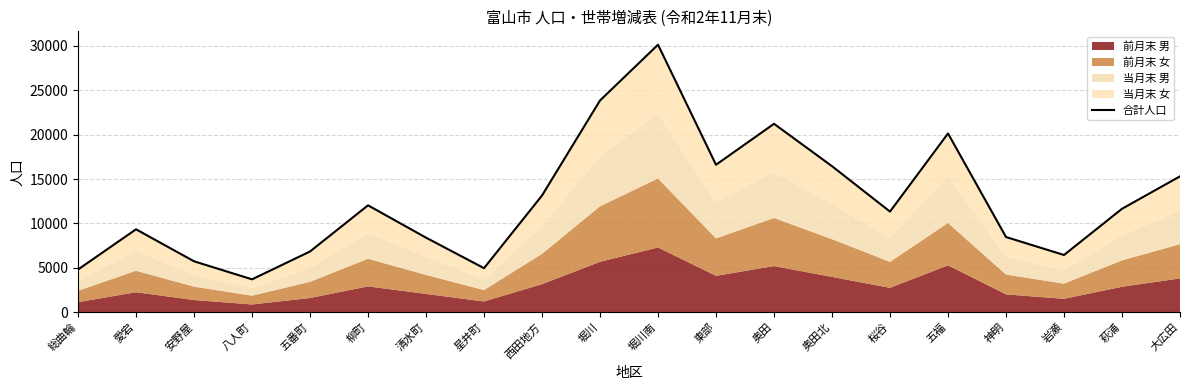

What is the change in value from 愛宕 to 五福?

+10803